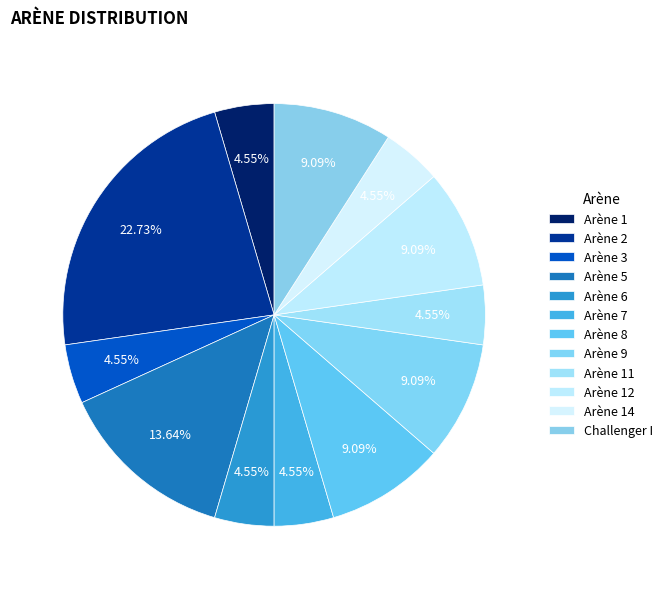

How many segments does this pie chart have?

12